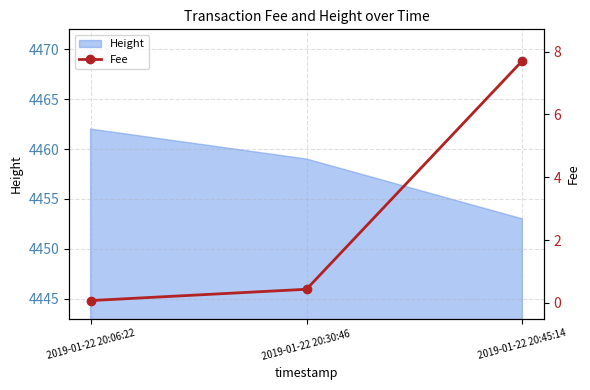

Count the number of categories in the chart.

3